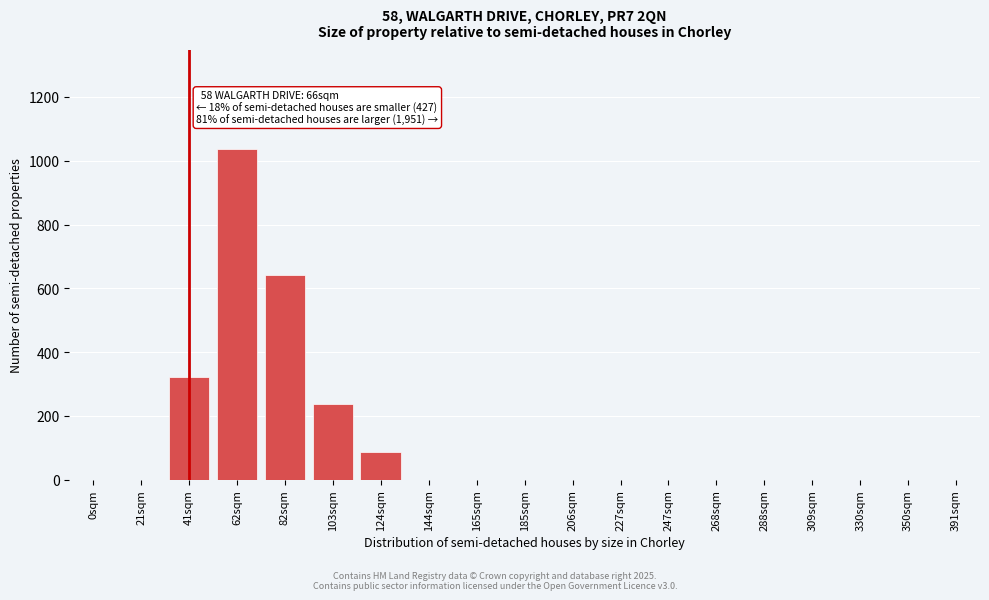

Reading right to left, transcribe all the data shown in this chart.

391sqm=0	350sqm=0	330sqm=0	309sqm=0	288sqm=0	268sqm=0	247sqm=0	227sqm=0	206sqm=0	185sqm=0	165sqm=0	144sqm=0	124sqm=87	103sqm=237	82sqm=641	62sqm=1036	41sqm=322	21sqm=0	0sqm=0